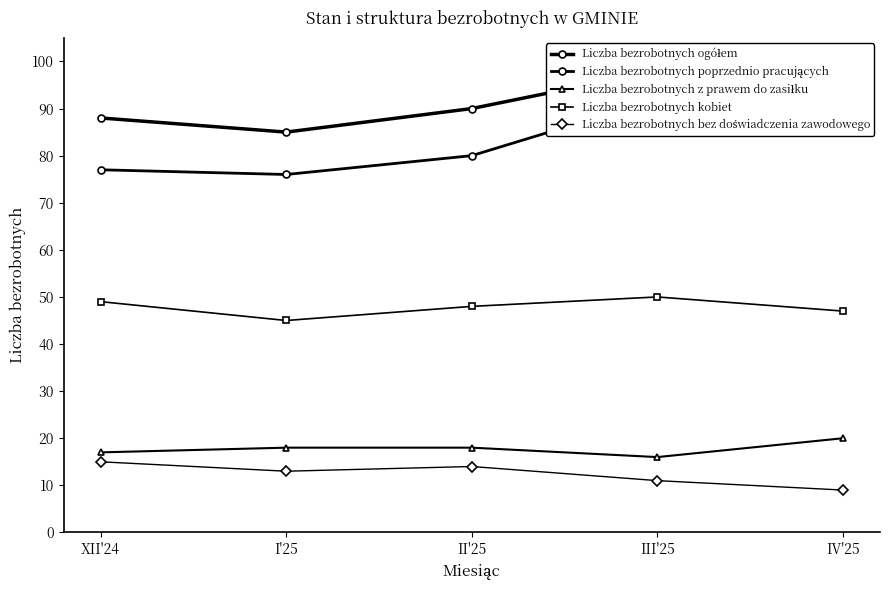

How many values in the Liczba bezrobotnych poprzednio pracujących series exceed 80?

2